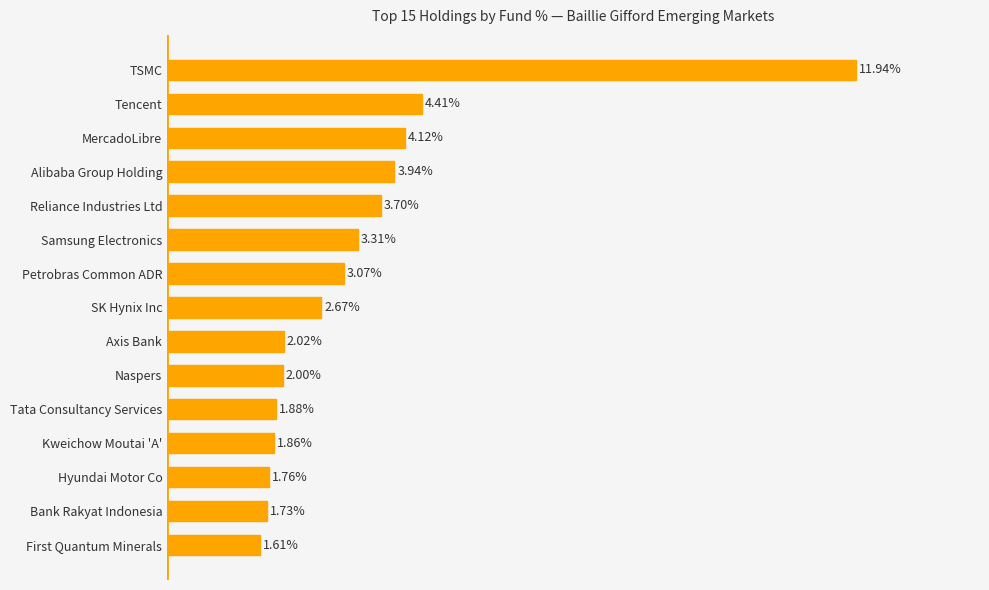

List the labels in order of value, smallest first.

First Quantum Minerals, Bank Rakyat Indonesia, Hyundai Motor Co, Kweichow Moutai 'A', Tata Consultancy Services, Naspers, Axis Bank, SK Hynix Inc, Petrobras Common ADR, Samsung Electronics, Reliance Industries Ltd, Alibaba Group Holding, MercadoLibre, Tencent, TSMC